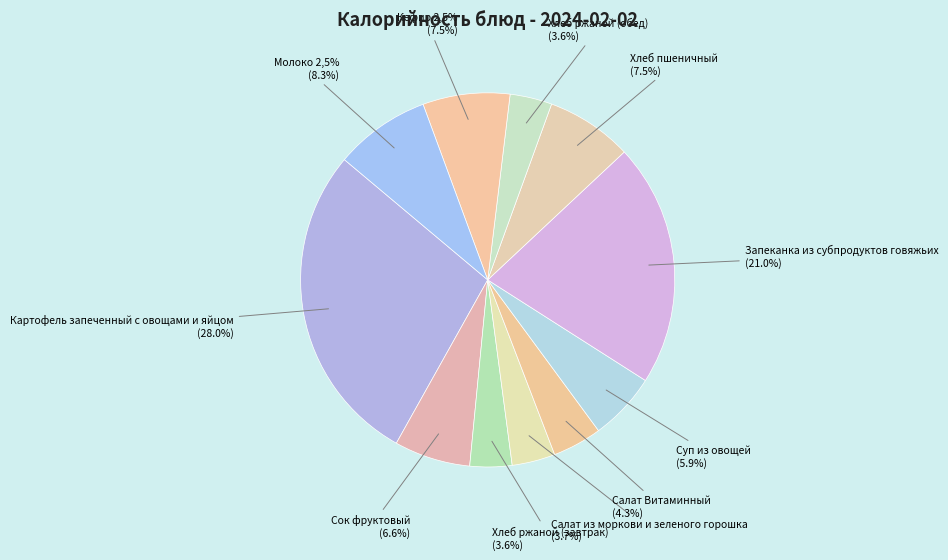

Which has a higher value, Салат Витаминный or Запеканка из субпродуктов говяжьих?

Запеканка из субпродуктов говяжьих